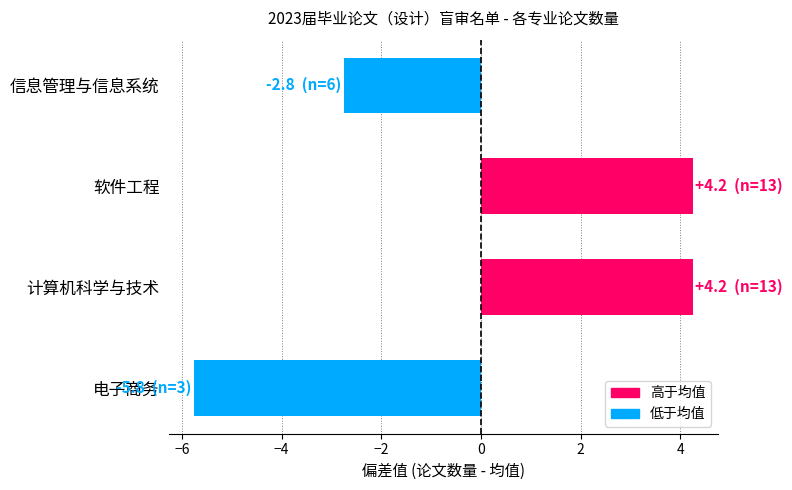

Which category has the lowest value across all series?

电子商务